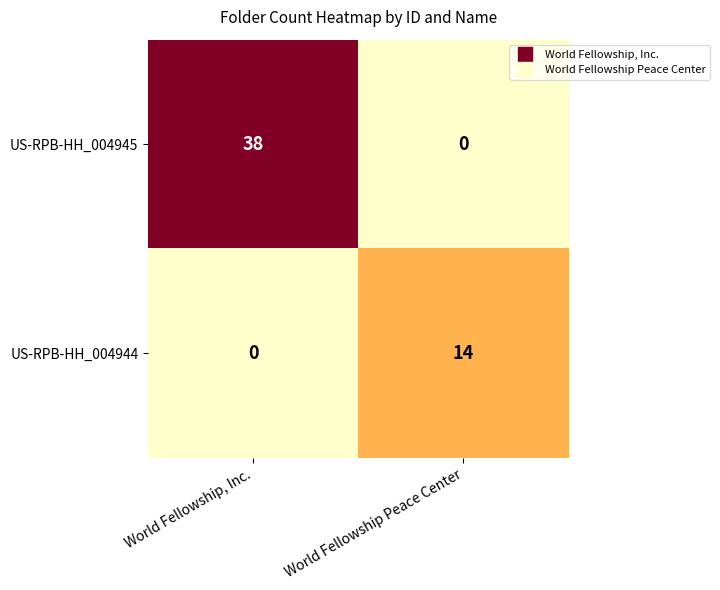

Is it true that US-RPB-HH_004945 equals 38 at World Fellowship, Inc.?

True